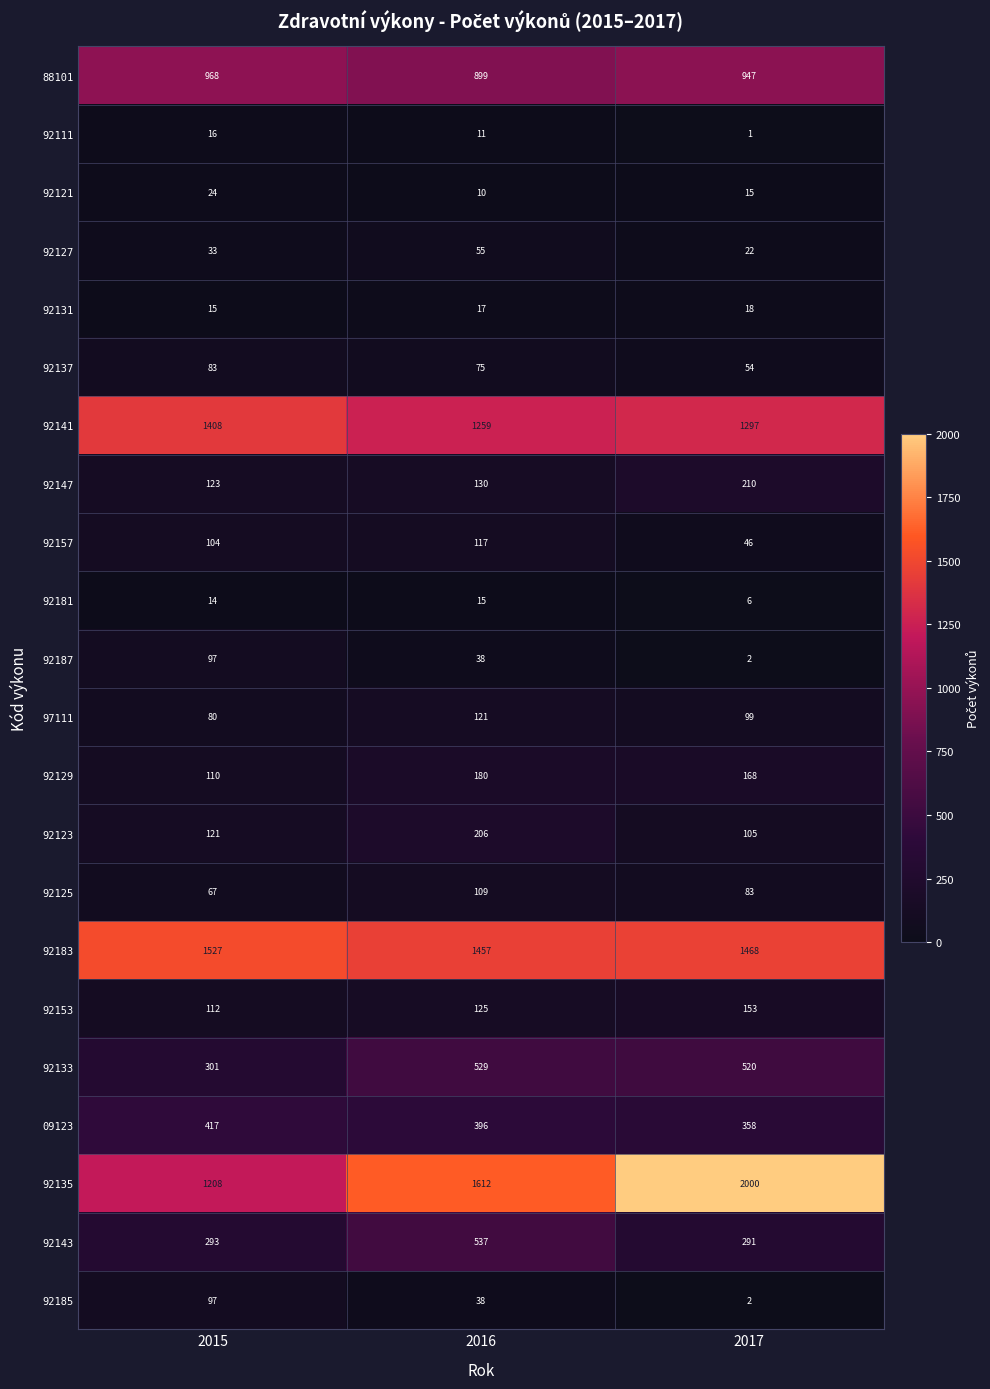

At which label is 92183 closest to 1492?

2017